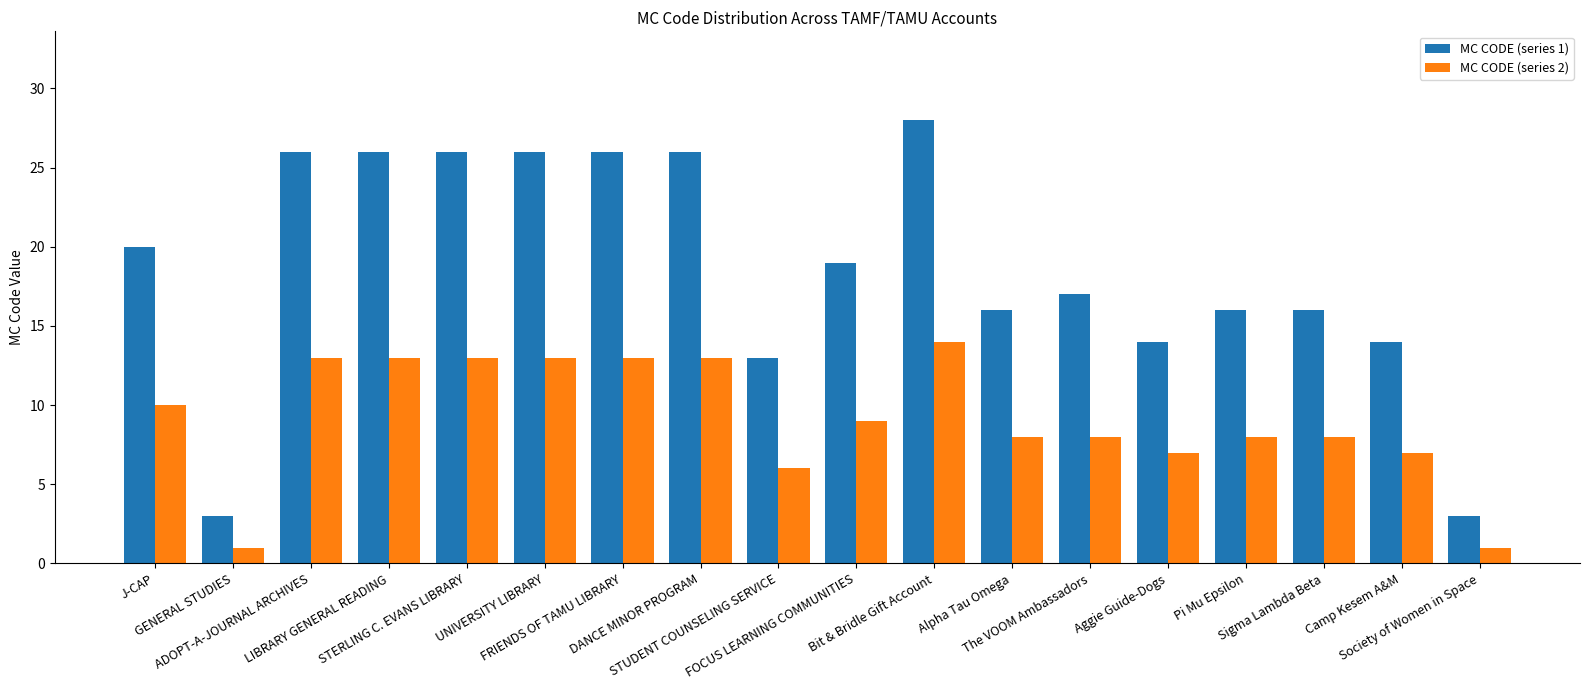

What is the total value across all series at LIBRARY GENERAL READING?

39